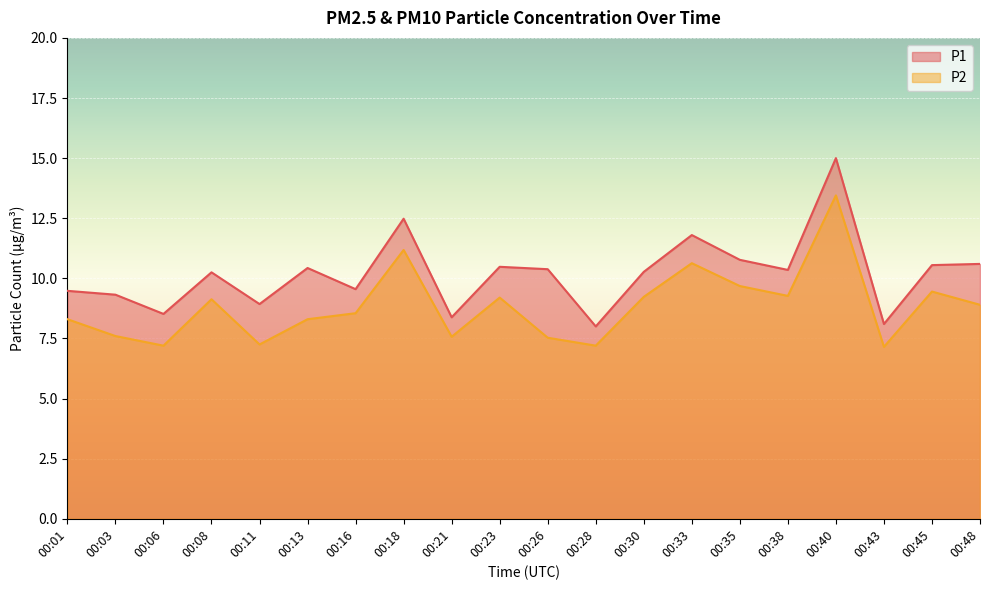

Rank the categories by P2 value from highest to lowest.

00:40, 00:18, 00:33, 00:35, 00:45, 00:38, 00:30, 00:23, 00:08, 00:48, 00:16, 00:01, 00:13, 00:03, 00:21, 00:26, 00:11, 00:06, 00:28, 00:43